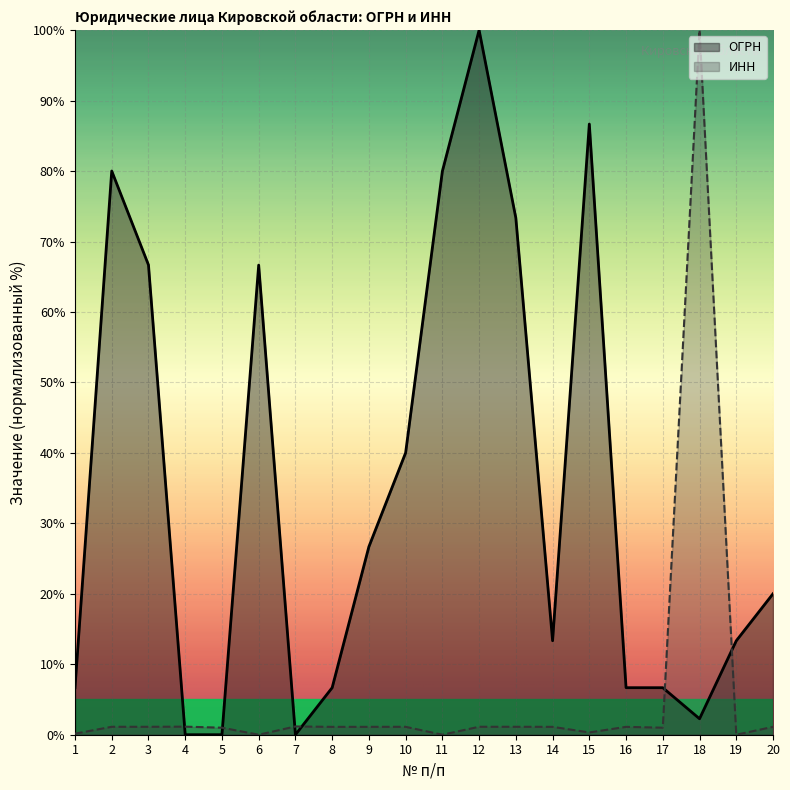

Reading left to right, list all the values displayed in this chart.

ОГРН: 6.7	80.0	66.7	0.0	0.0	66.6	0.0	6.7	26.7	40.0	80.0	100.0	73.3	13.3	86.7	6.7	6.7	2.3	13.3	20.0
ИНН: 0.2	1.1	1.1	1.1	1.0	0.0	1.2	1.1	1.1	1.1	0.0	1.1	1.1	1.1	0.3	1.1	1.0	100.0	0.0	1.1